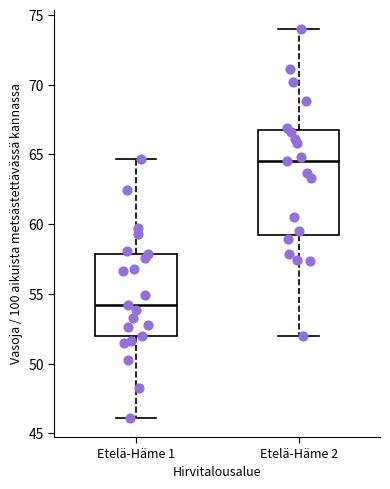

Comparing the boxes themselves (not the whiskers), which one is the tallest?

Etelä-Häme 2